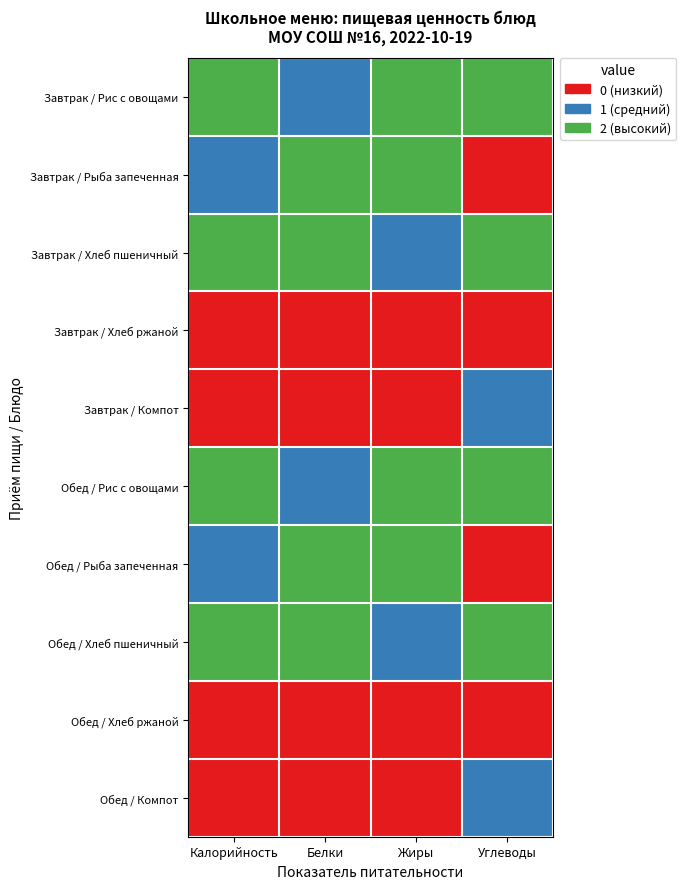

List the series in order of their peak value, highest first.

Завтрак / Рис с овощами, Завтрак / Рыба запеченная, Завтрак / Хлеб пшеничный, Обед / Рис с овощами, Обед / Рыба запеченная, Обед / Хлеб пшеничный, Завтрак / Компот, Обед / Компот, Завтрак / Хлеб ржаной, Обед / Хлеб ржаной